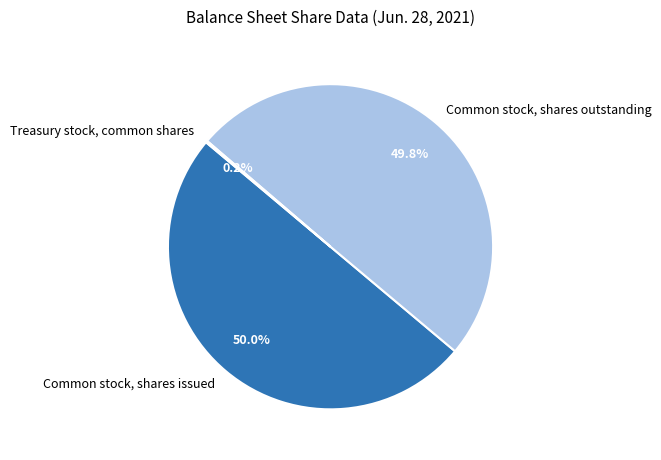

To the nearest percent, what is the average slice percentage?

33%